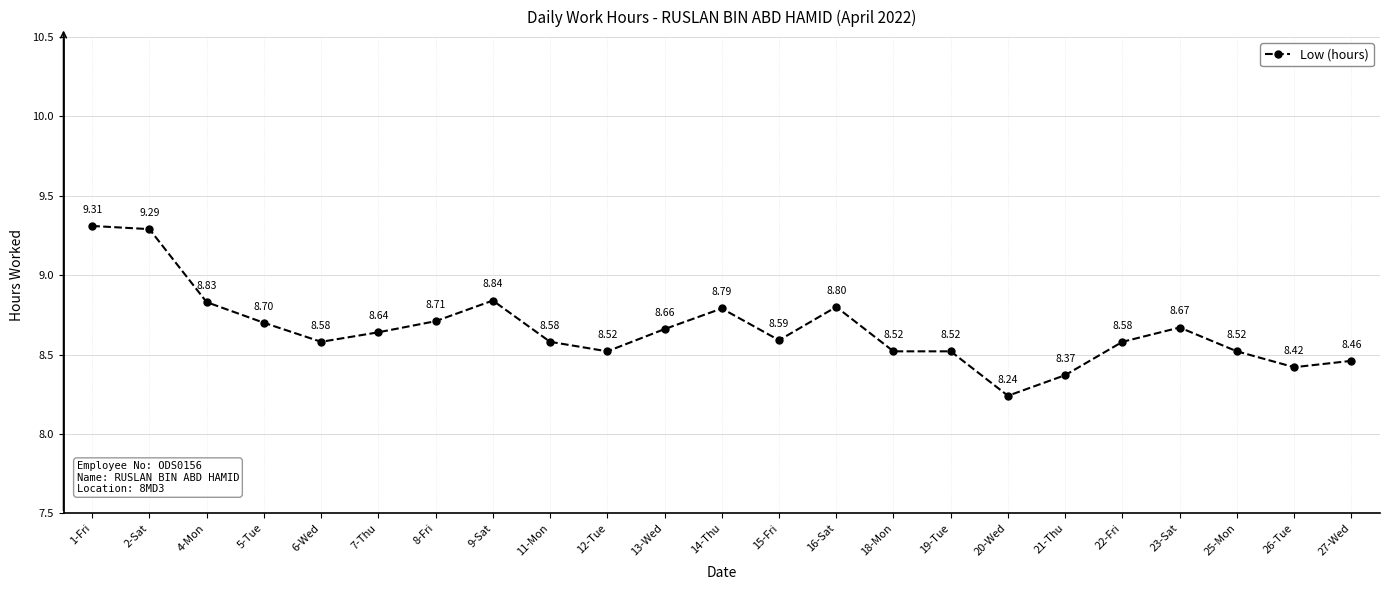

Where is the first local minimum?

6-Wed